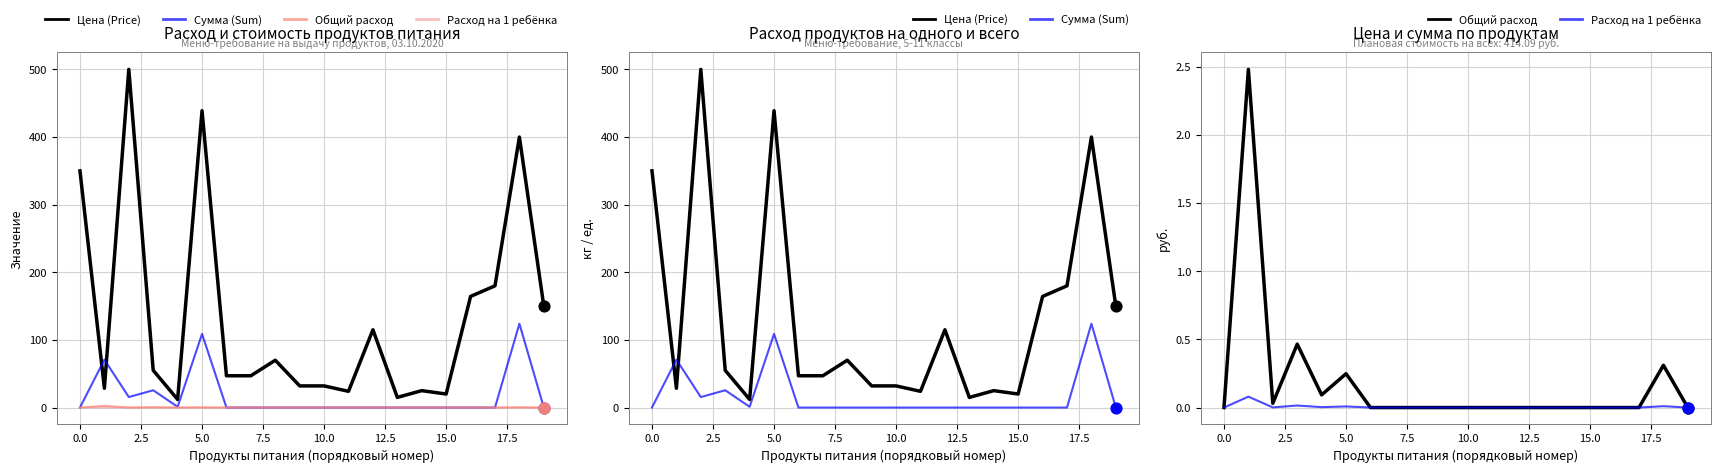

Is the value of Цена (Price) at 20.0 greater than the value of Сумма (Sum) at 10.0?

No